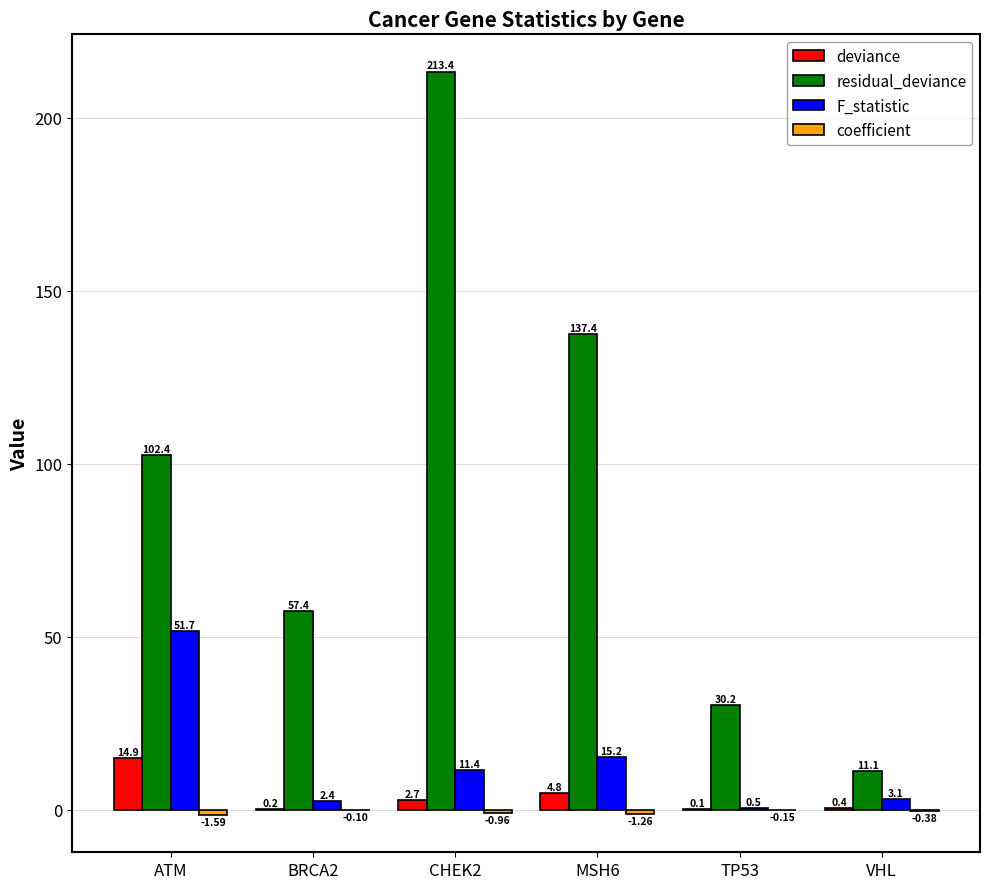

What is the sum of the deviance values at BRCA2 and VHL?

0.6